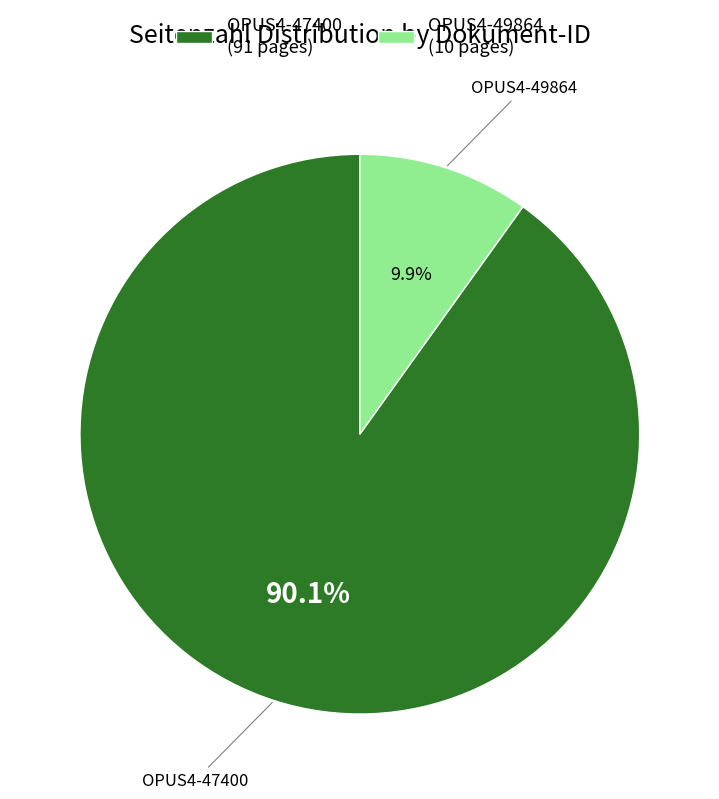

To the nearest percent, what portion does OPUS4-49864 represent?

10%